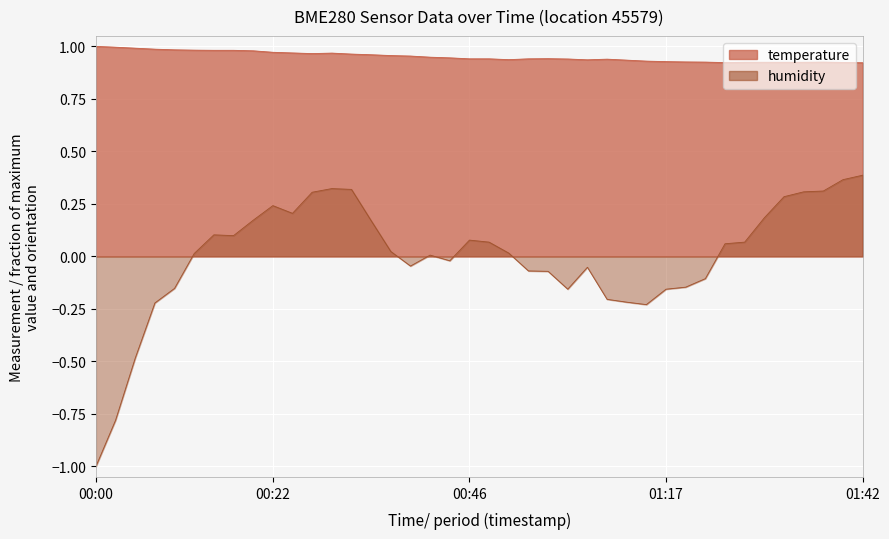

How many values in the humidity series are below 0?

17